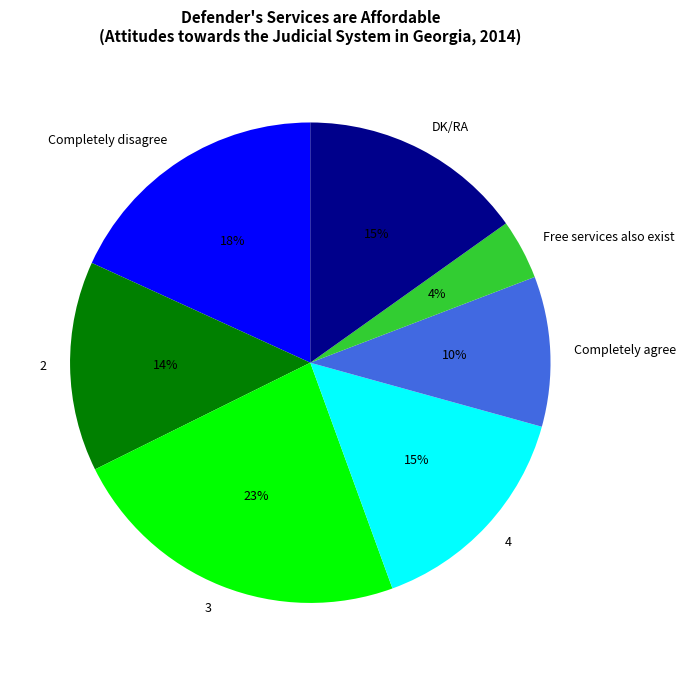

What is the largest slice in the pie chart?

3